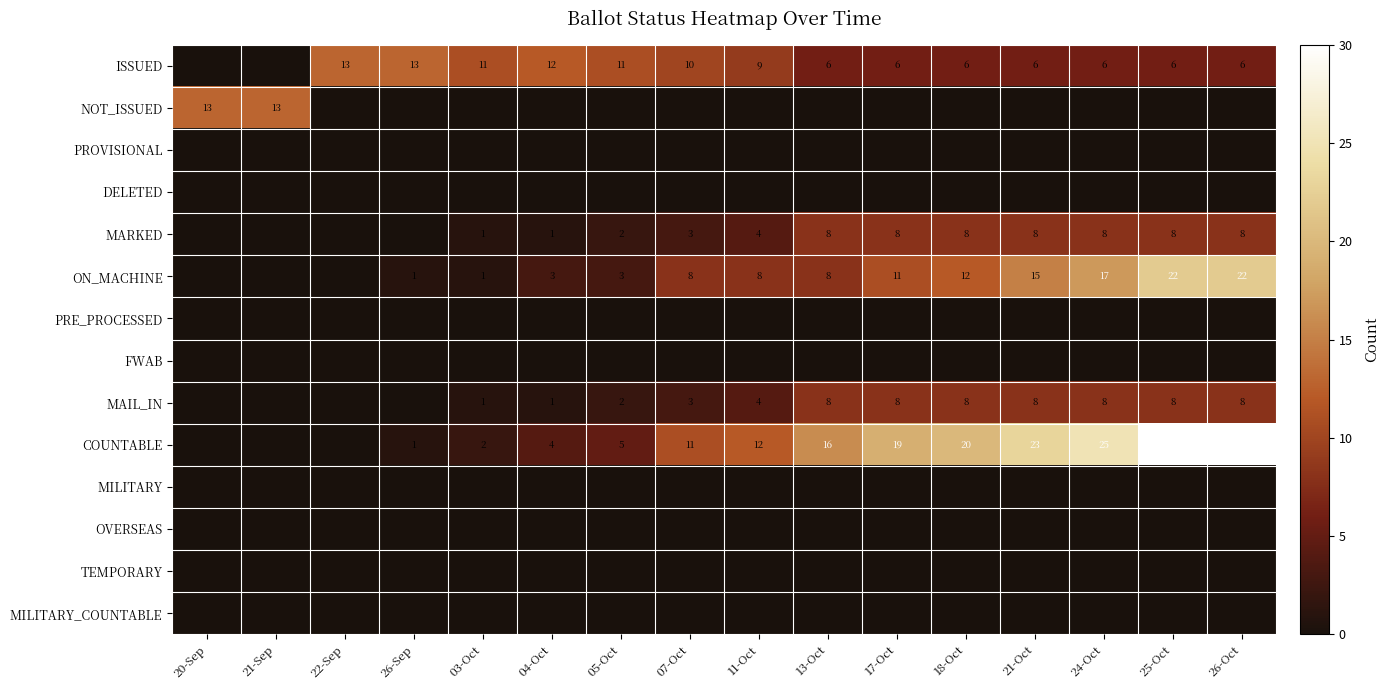

True or false: ISSUED has a value of 2 at 26-Oct.

False